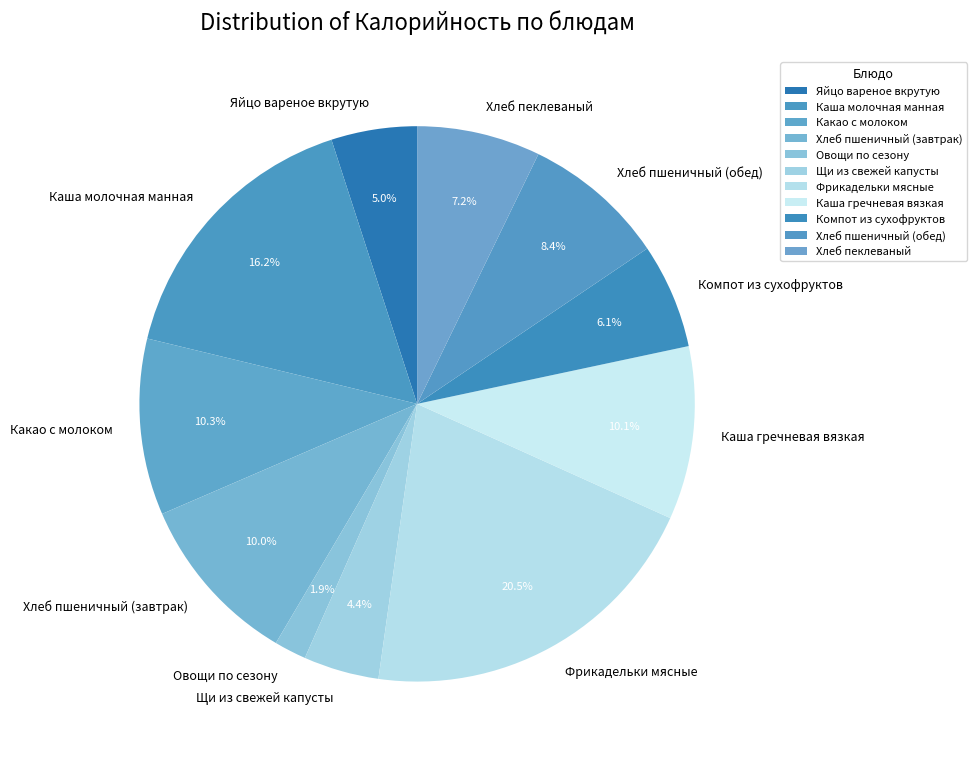

What is the total percentage of Хлеб пшеничный (обед) and Компот из сухофруктов?

14.5%